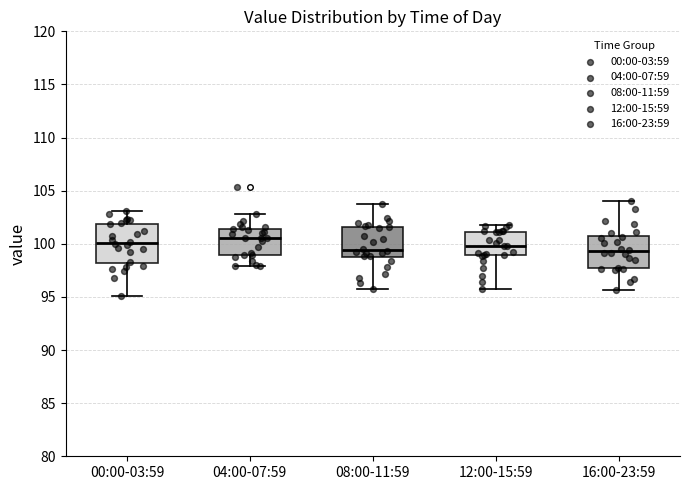

Comparing the boxes themselves (not the whiskers), which one is the tallest?

00:00-03:59